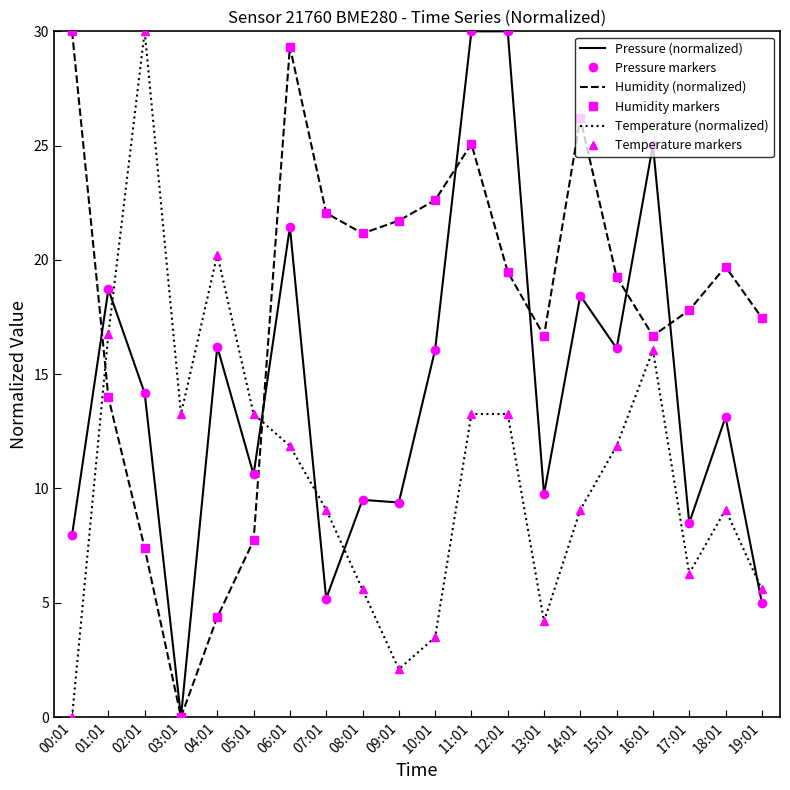

What is the maximum value for Humidity markers?

30.0